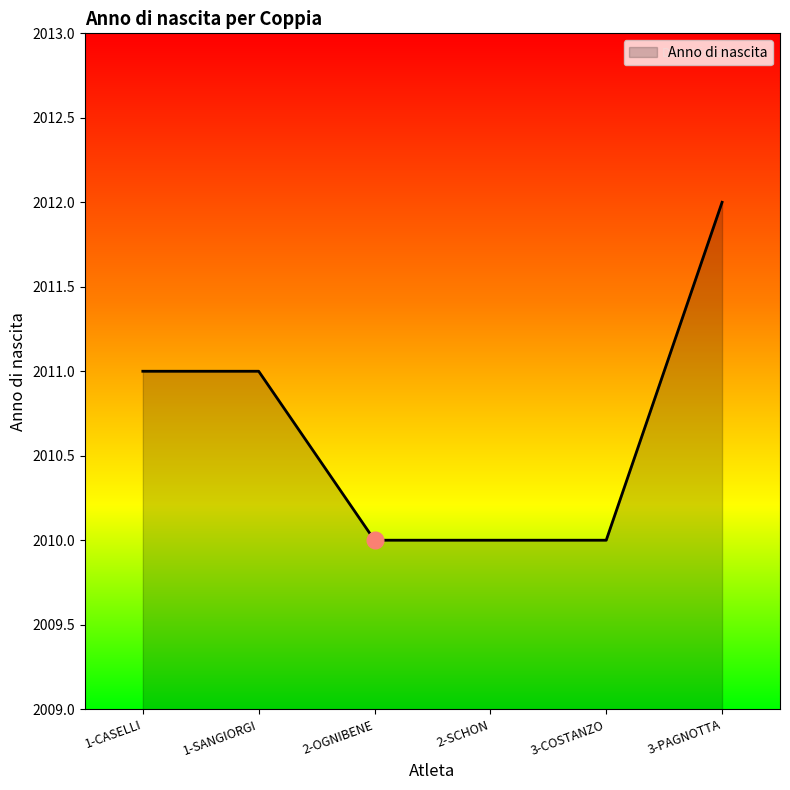

What is the maximum value shown in the chart?

2012